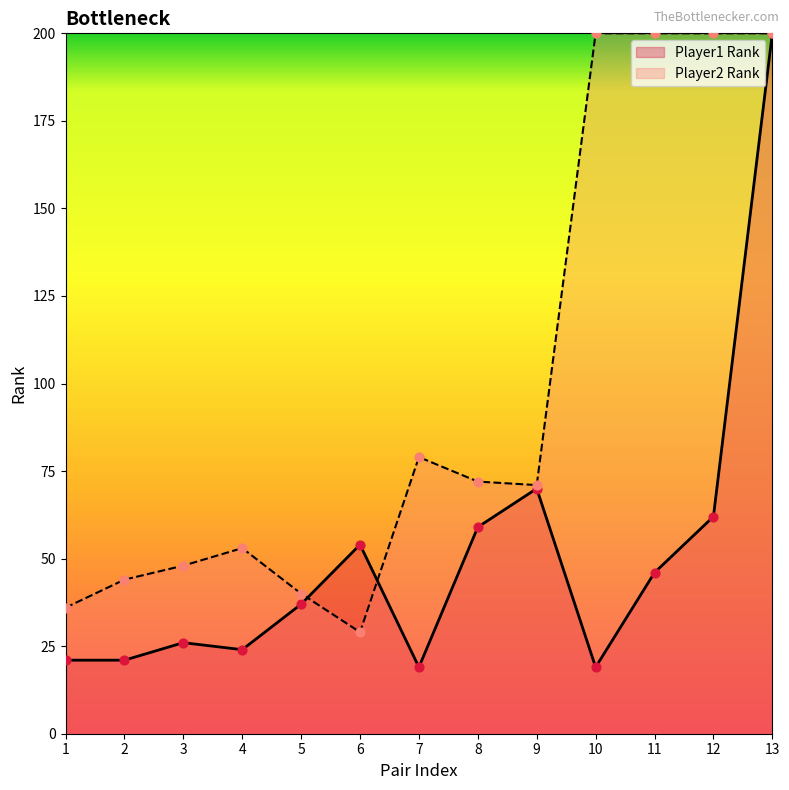

Approximately how many times larger is the value at 5 compared to 12?

0.2